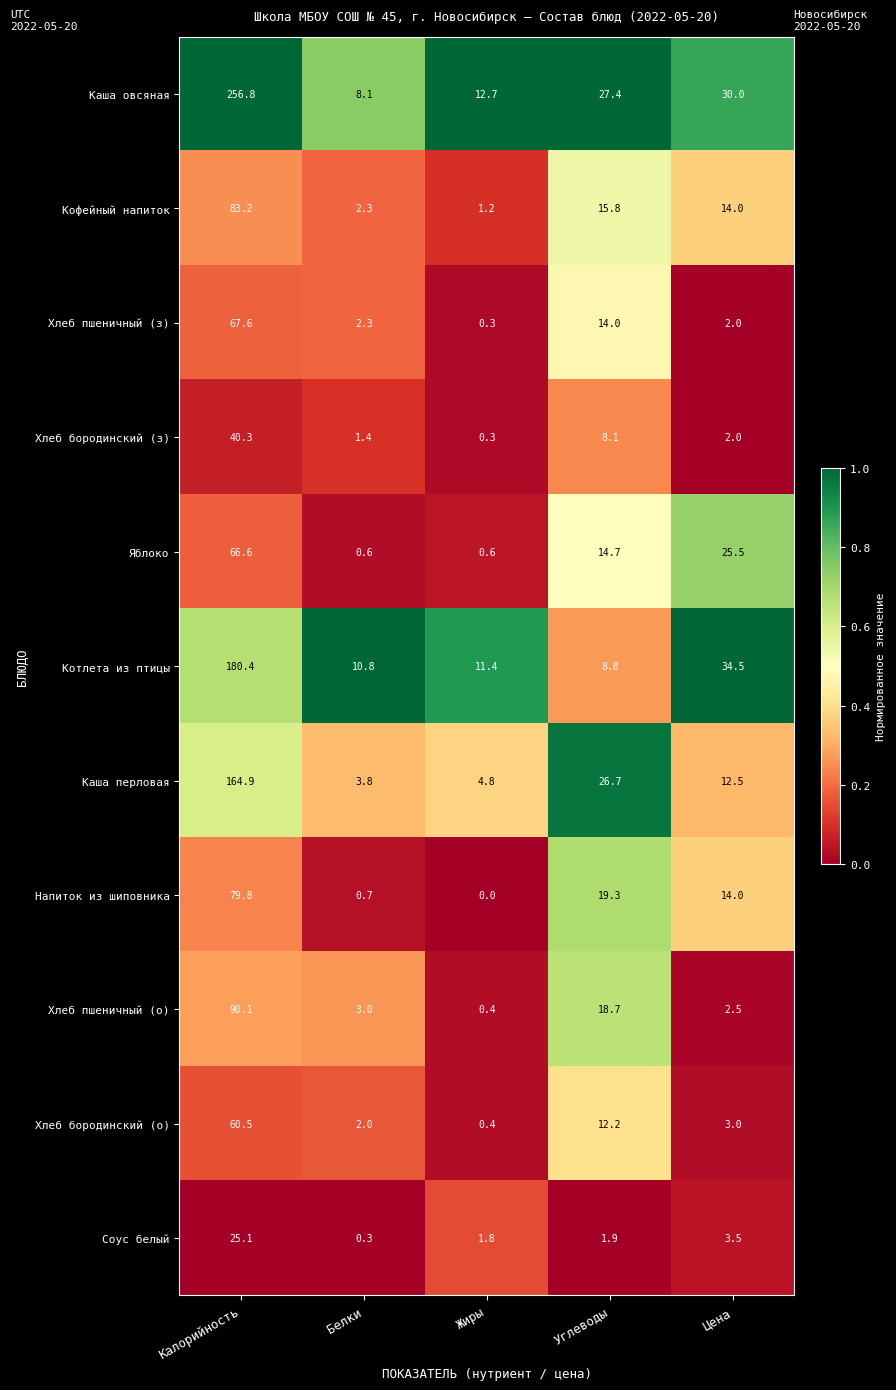

What is the spread (max minus min) of values at Углеводы?

25.5